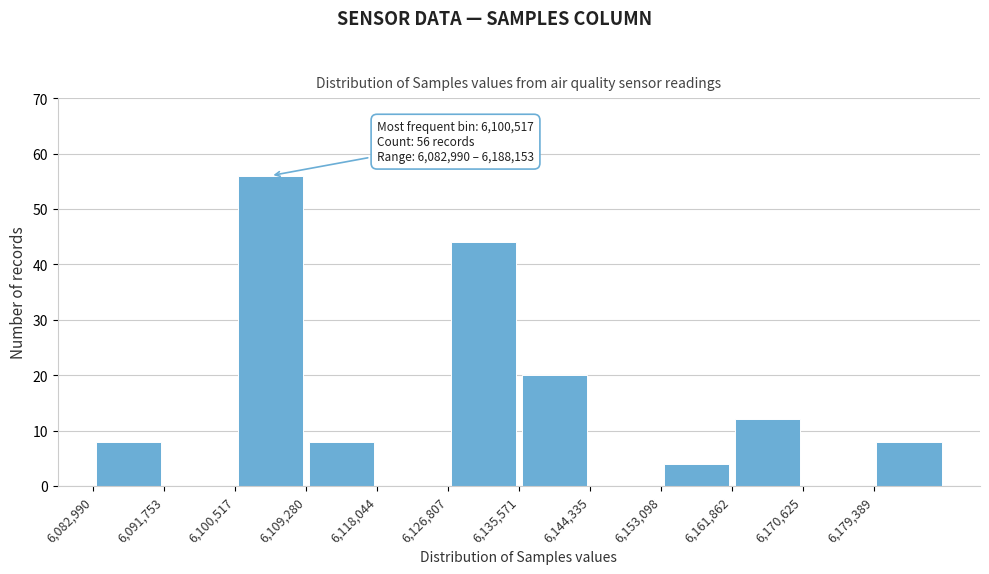

Which range on the x-axis has the tallest bar?

6101000 to 6109000